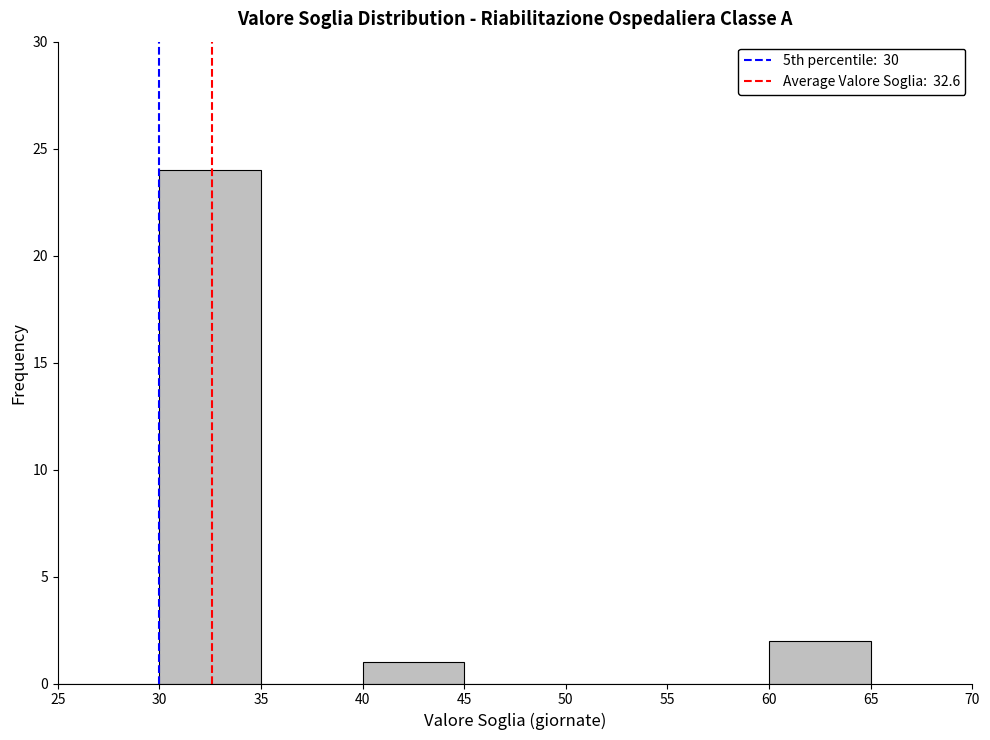

Reading left to right, transcribe this chart: for each bar, give the range it covers on the x-axis and its height. The values are not printed on the chart, so give them approximately, as read against the axis.

25 to 30: 0
30 to 35: 24
35 to 40: 0
40 to 45: 1
45 to 50: 0
50 to 55: 0
55 to 60: 0
60 to 65: 2